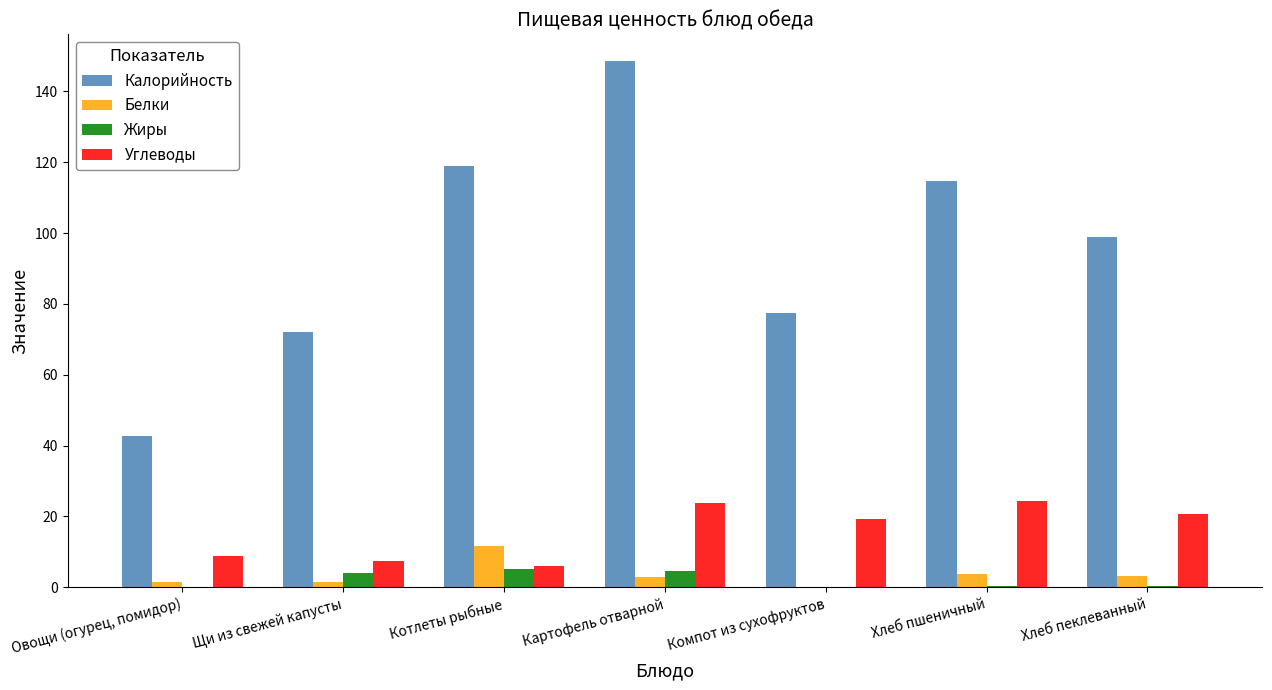

Is the value of Углеводы at Щи из свежей капусты greater than the value of Белки at Компот из сухофруктов?

Yes